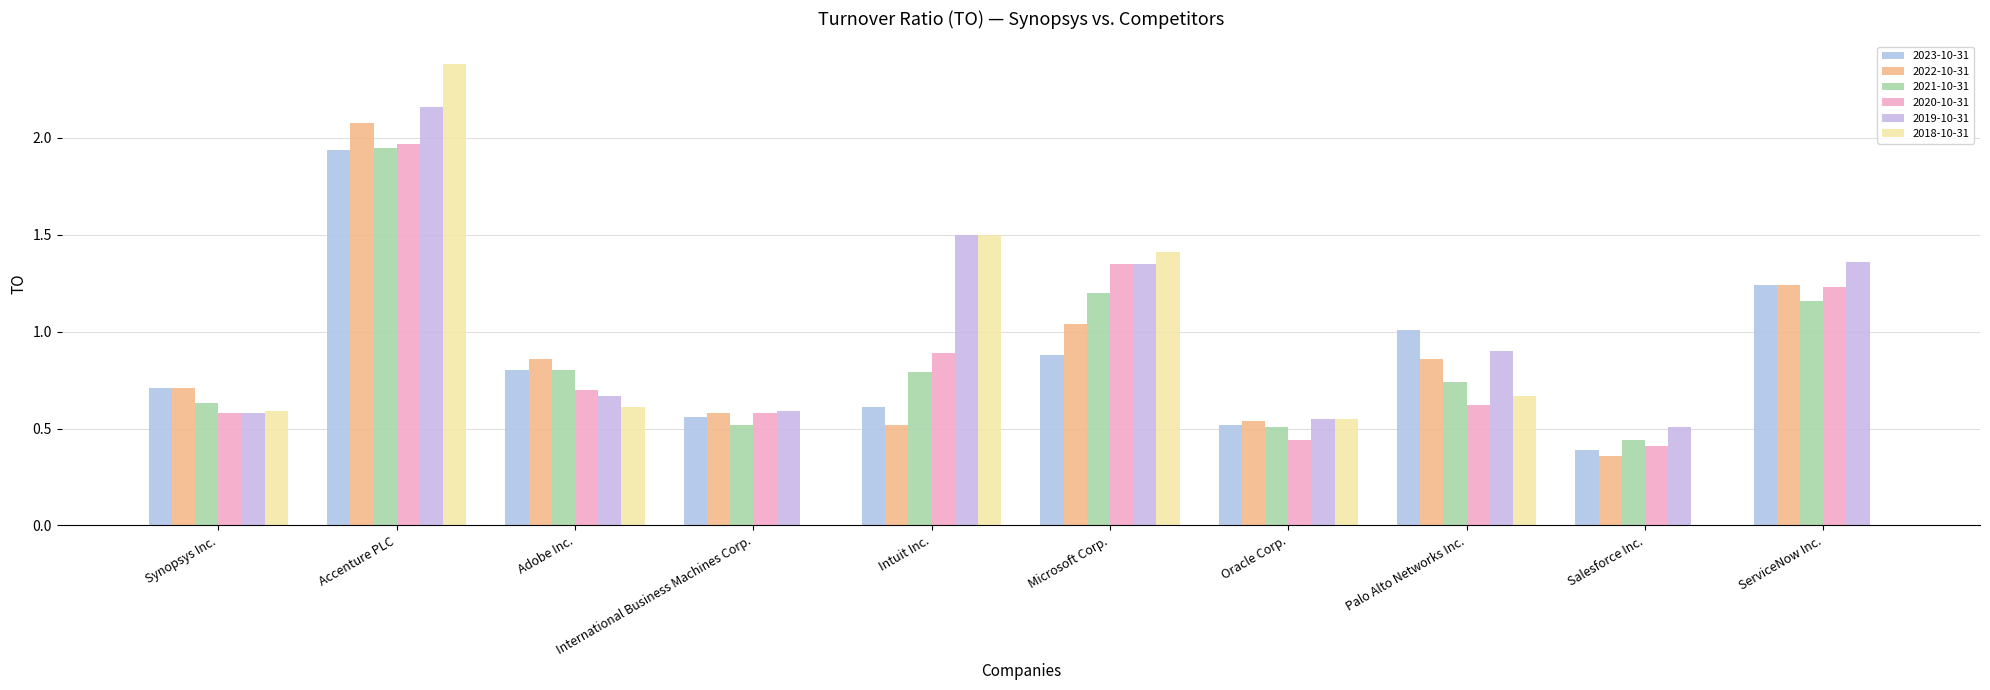

Reading left to right, what are all the values shown in this chart?

2023-10-31: Synopsys Inc.=0.7	Accenture PLC=1.9	Adobe Inc.=0.8	International Business Machines Corp.=0.6	Intuit Inc.=0.6	Microsoft Corp.=0.9	Oracle Corp.=0.5	Palo Alto Networks Inc.=1.0	Salesforce Inc.=0.4	ServiceNow Inc.=1.2
2022-10-31: Synopsys Inc.=0.7	Accenture PLC=2.1	Adobe Inc.=0.9	International Business Machines Corp.=0.6	Intuit Inc.=0.5	Microsoft Corp.=1.0	Oracle Corp.=0.5	Palo Alto Networks Inc.=0.9	Salesforce Inc.=0.4	ServiceNow Inc.=1.2
2021-10-31: Synopsys Inc.=0.6	Accenture PLC=1.9	Adobe Inc.=0.8	International Business Machines Corp.=0.5	Intuit Inc.=0.8	Microsoft Corp.=1.2	Oracle Corp.=0.5	Palo Alto Networks Inc.=0.7	Salesforce Inc.=0.4	ServiceNow Inc.=1.2
2020-10-31: Synopsys Inc.=0.6	Accenture PLC=2.0	Adobe Inc.=0.7	International Business Machines Corp.=0.6	Intuit Inc.=0.9	Microsoft Corp.=1.4	Oracle Corp.=0.4	Palo Alto Networks Inc.=0.6	Salesforce Inc.=0.4	ServiceNow Inc.=1.2
2019-10-31: Synopsys Inc.=0.6	Accenture PLC=2.2	Adobe Inc.=0.7	International Business Machines Corp.=0.6	Intuit Inc.=1.5	Microsoft Corp.=1.4	Oracle Corp.=0.6	Palo Alto Networks Inc.=0.9	Salesforce Inc.=0.5	ServiceNow Inc.=1.4
2018-10-31: Synopsys Inc.=0.6	Accenture PLC=2.4	Adobe Inc.=0.6	International Business Machines Corp.=0.0	Intuit Inc.=1.5	Microsoft Corp.=1.4	Oracle Corp.=0.6	Palo Alto Networks Inc.=0.7	Salesforce Inc.=0.0	ServiceNow Inc.=0.0